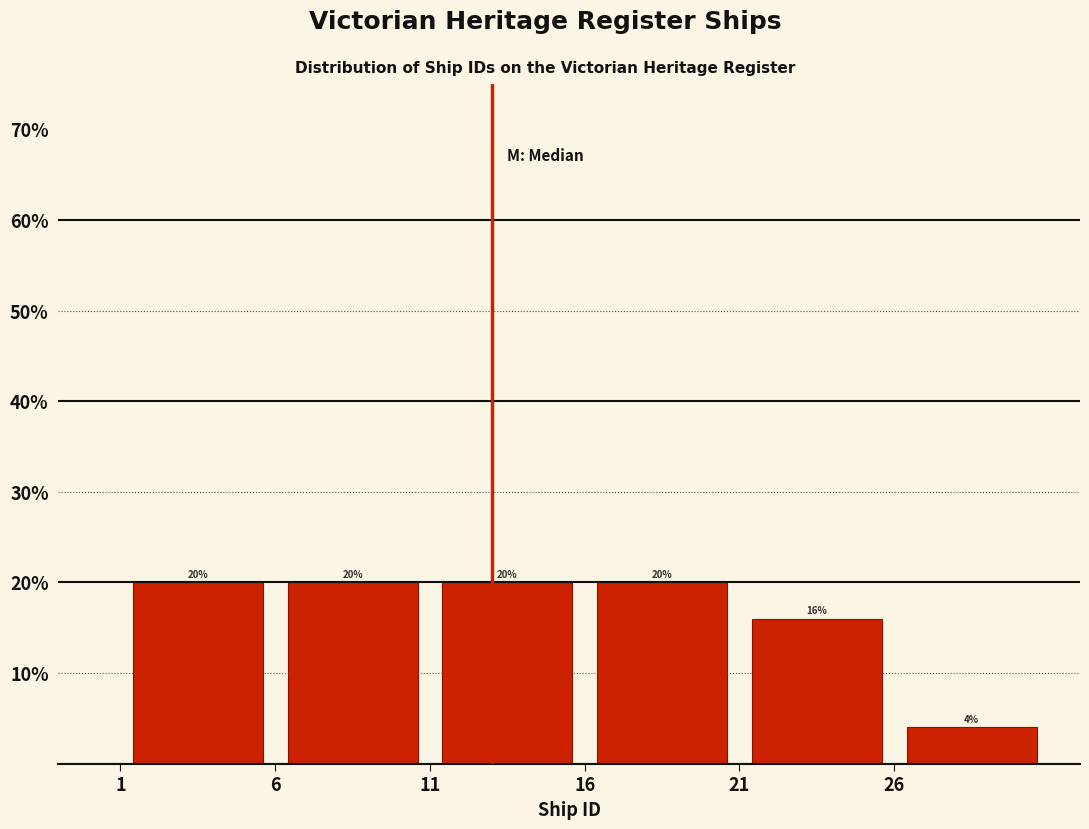

How tall is the bar that spans 1 to 6 on the x-axis?

20